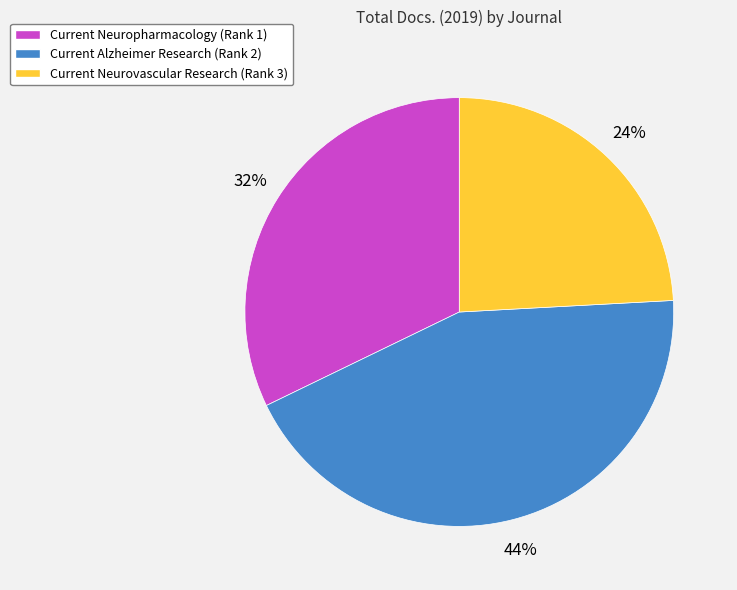

Which category has the smallest portion of the pie?

Current Neurovascular Research (Rank 3)